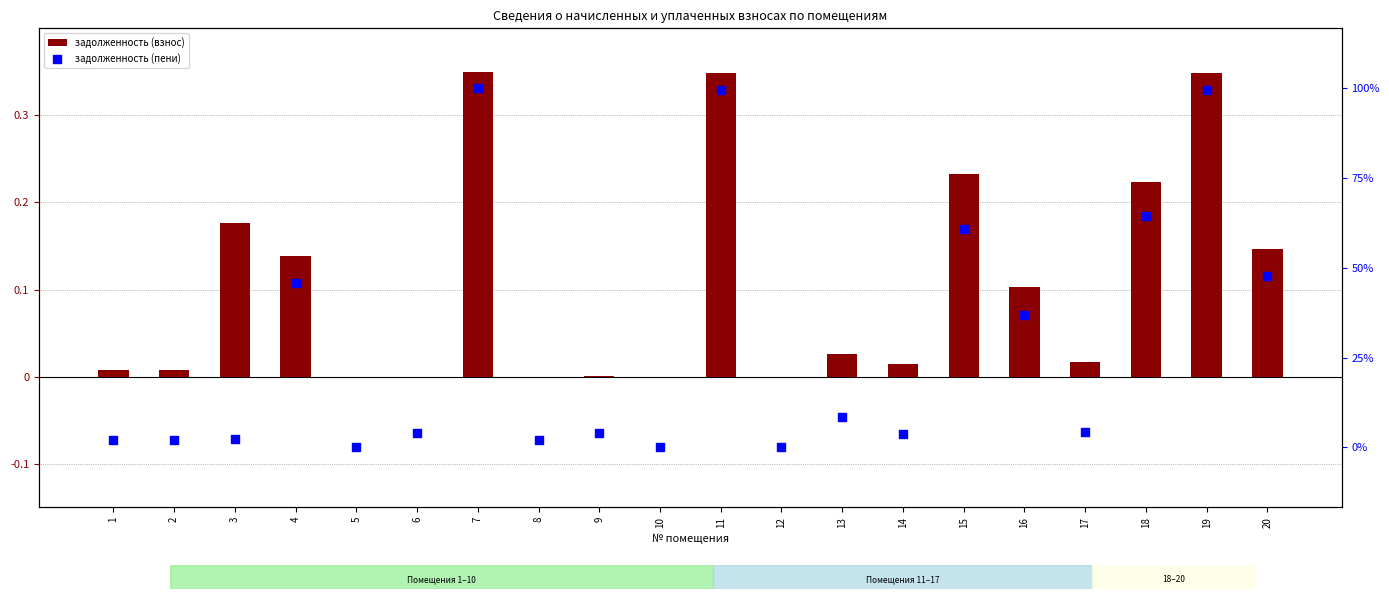

At which category is the sum across all series the highest?

7